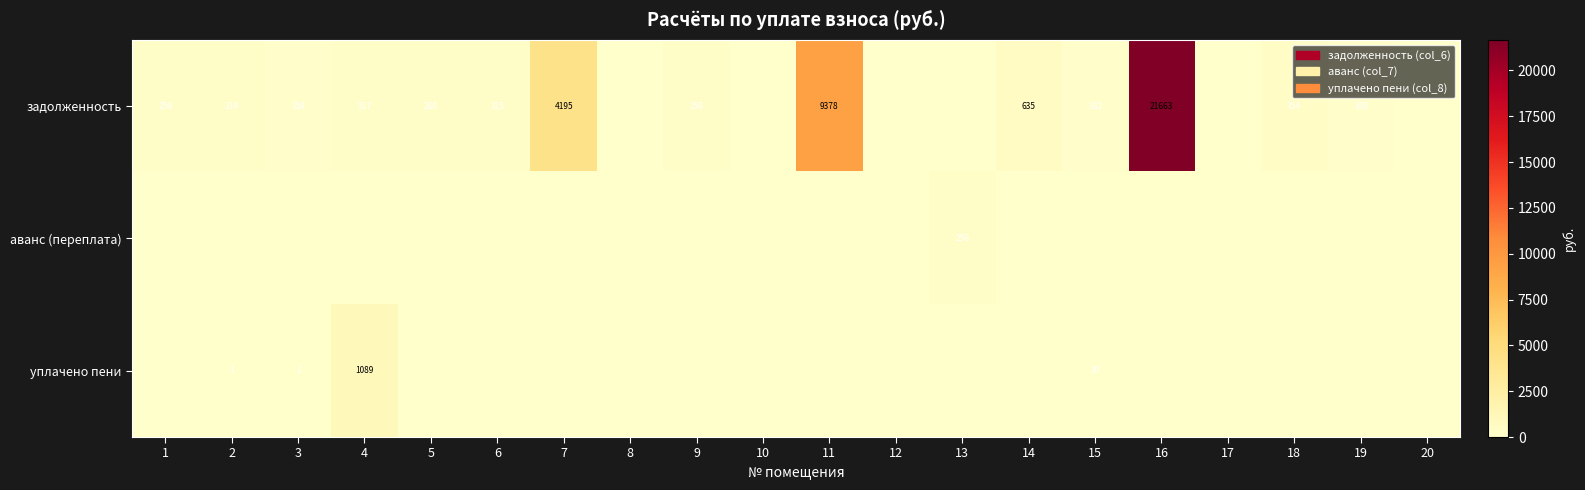

Is it true that задолженность equals 4195 at 7?

True